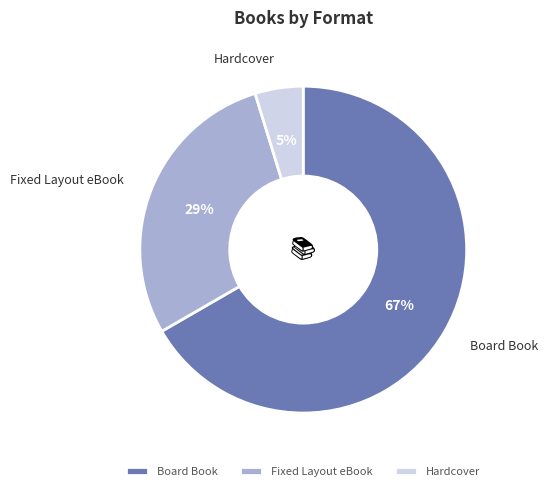

Is there any slice that represents more than half of the pie?

Yes